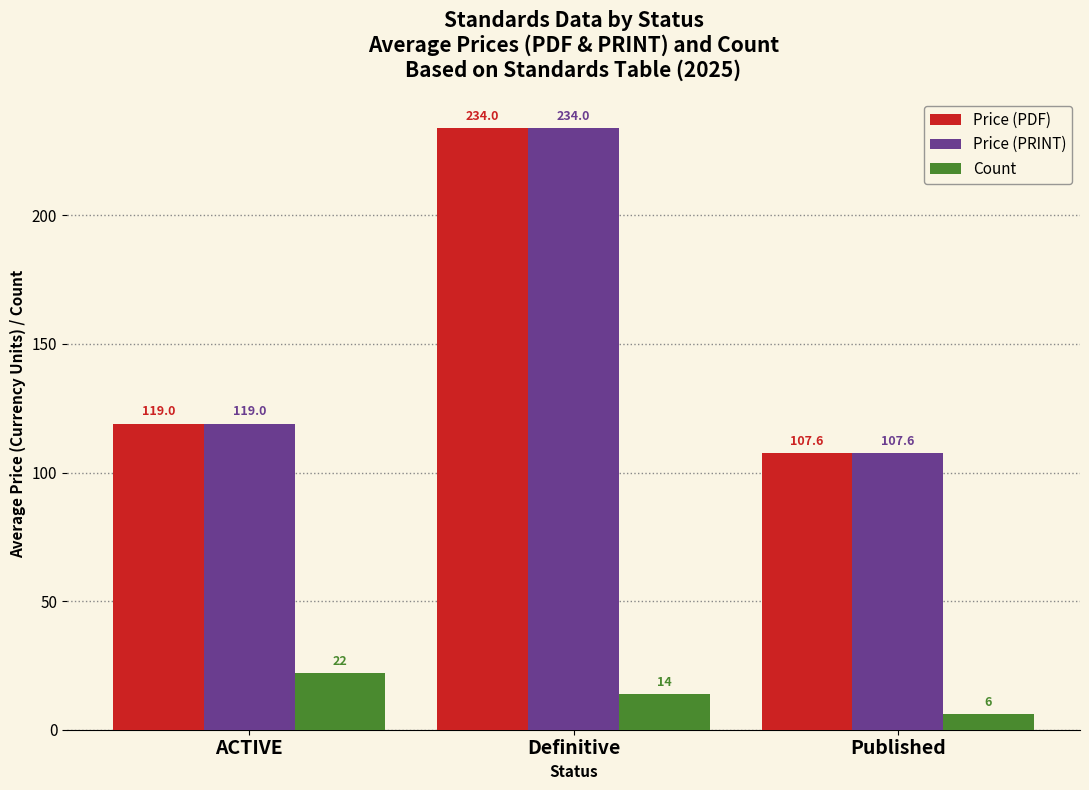

How many data points does each series have?

3